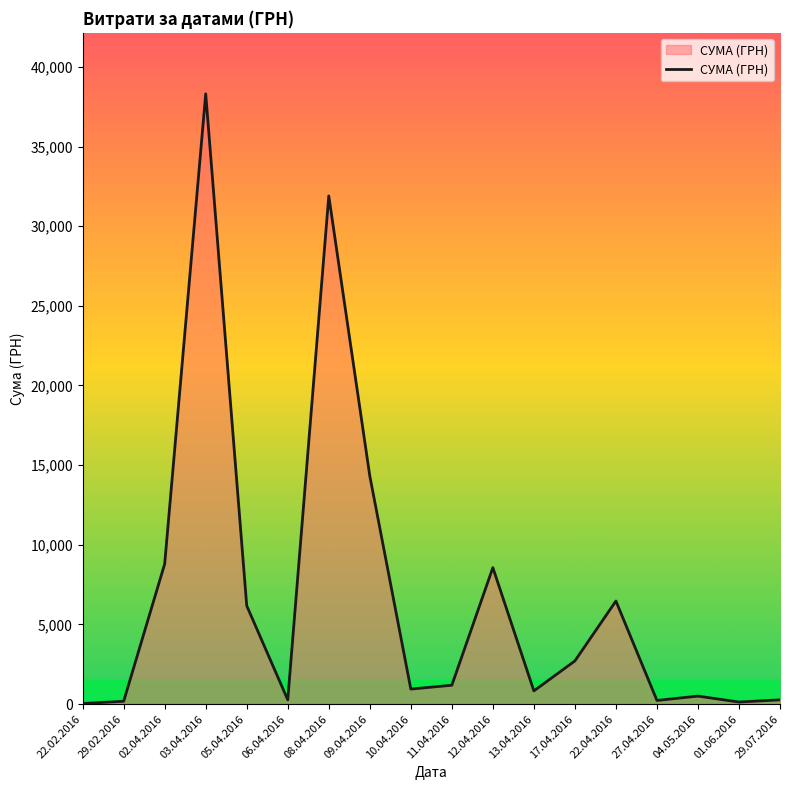

Which has a higher value, 11.04.2016 or 09.04.2016?

09.04.2016